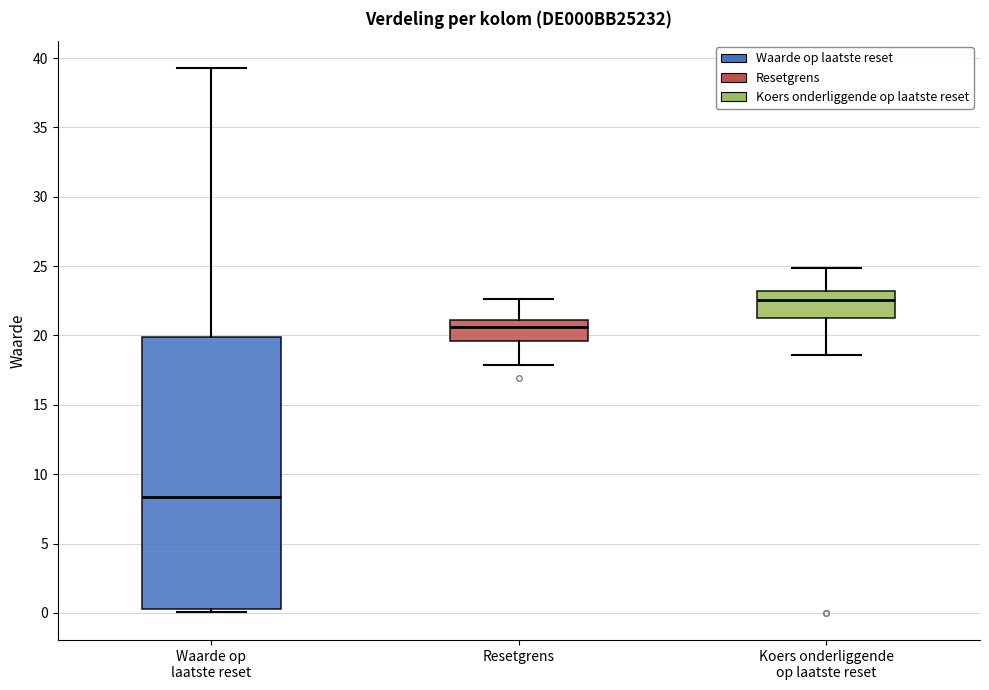

Which box has the highest median line?

Koers onderliggende op laatste reset